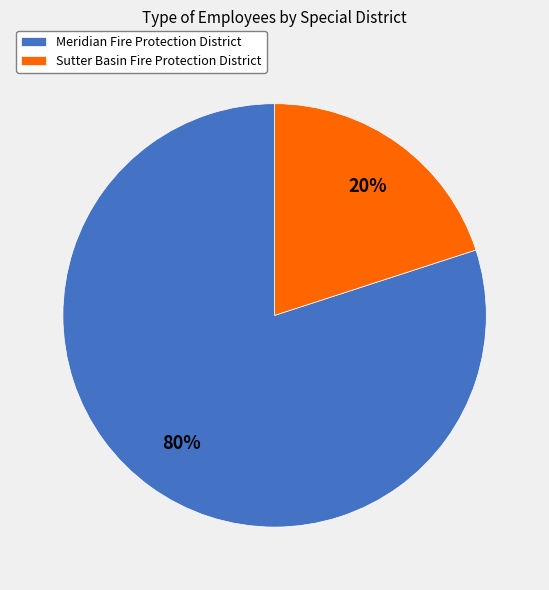

How many segments does this pie chart have?

2